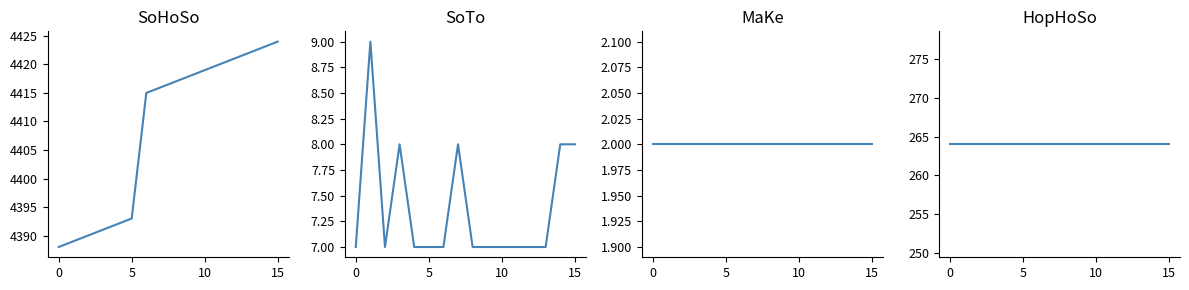

Rank the series at 11 from lowest to highest value.

MaKe, SoTo, HopHoSo, SoHoSo